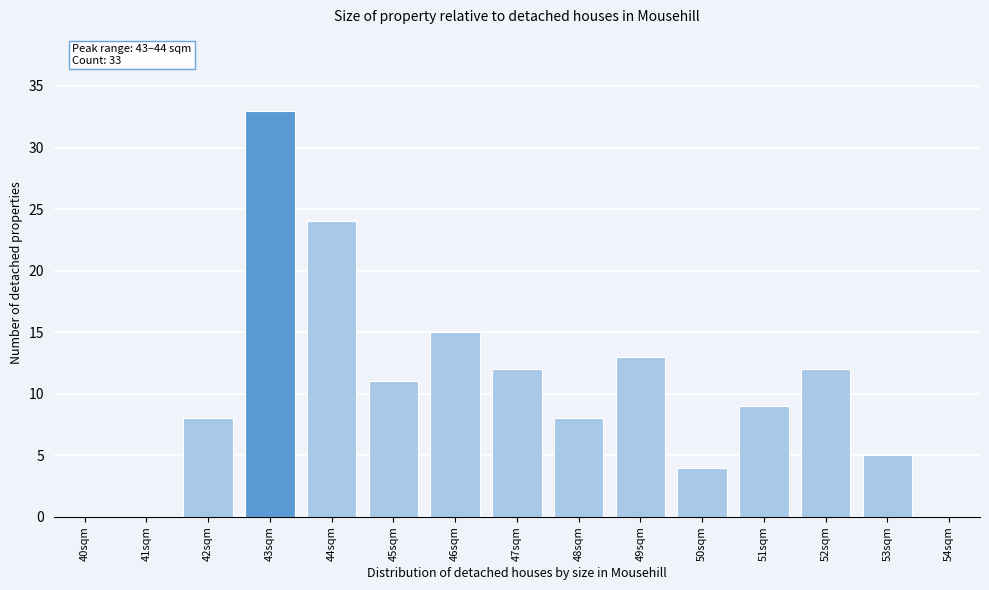

Reading left to right, extract all data points from this chart.

40sqm=0	41sqm=0	42sqm=8	43sqm=33	44sqm=24	45sqm=11	46sqm=15	47sqm=12	48sqm=8	49sqm=13	50sqm=4	51sqm=9	52sqm=12	53sqm=5	54sqm=0